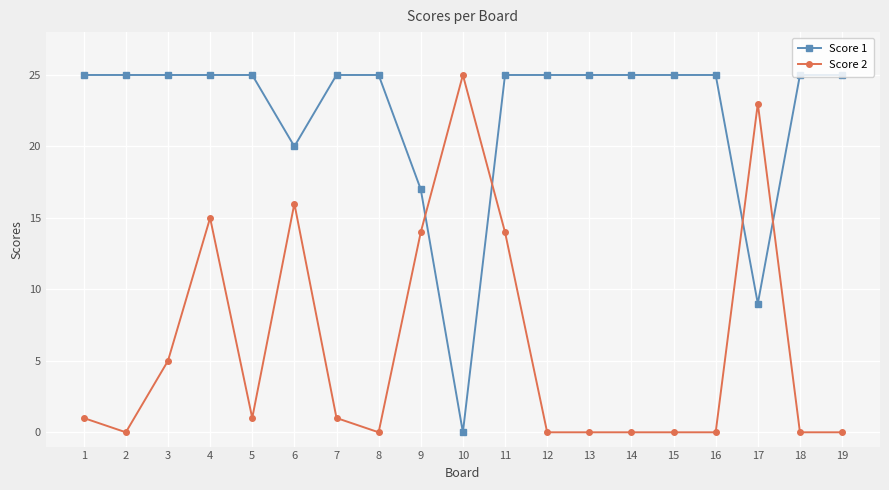

Which series changed the most between 11 and 13?

Score 2